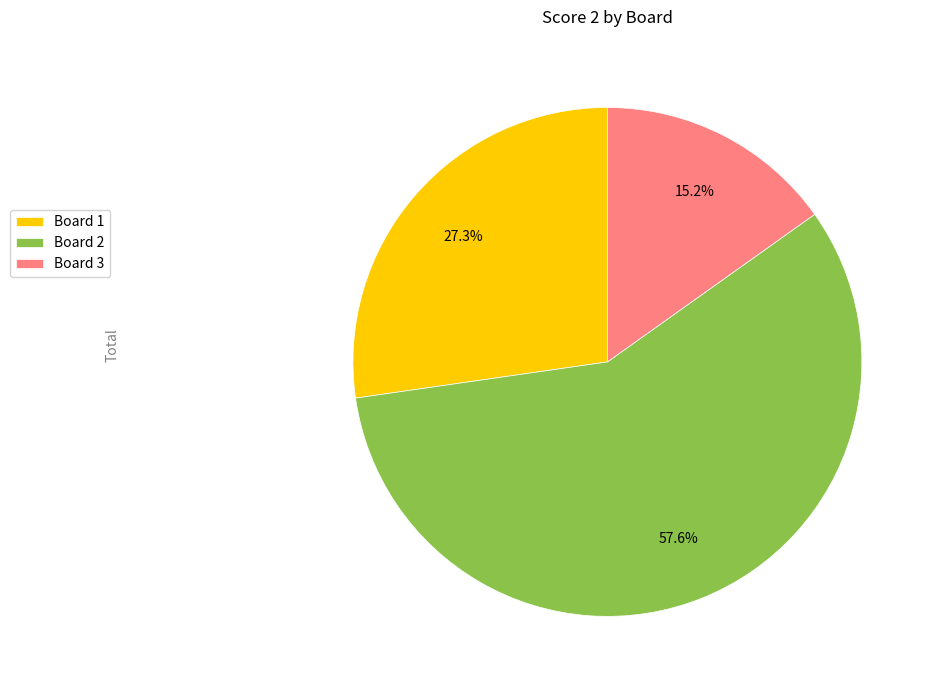

Does Board 2 account for over 50% of the chart?

Yes